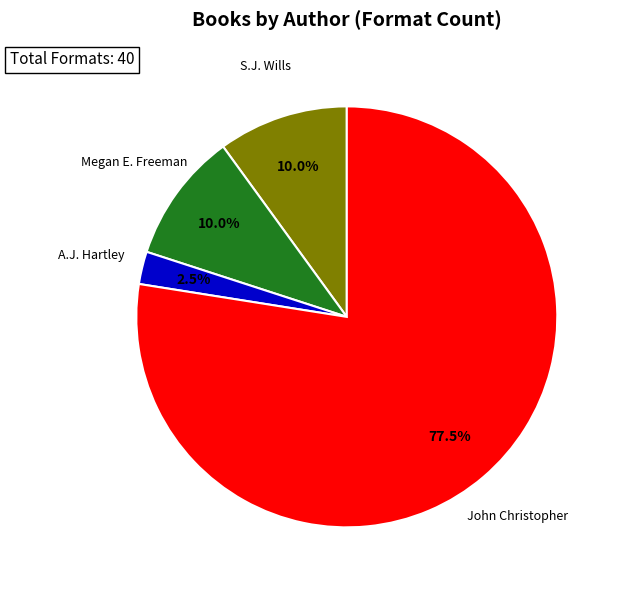

Is there a majority slice in this chart?

Yes